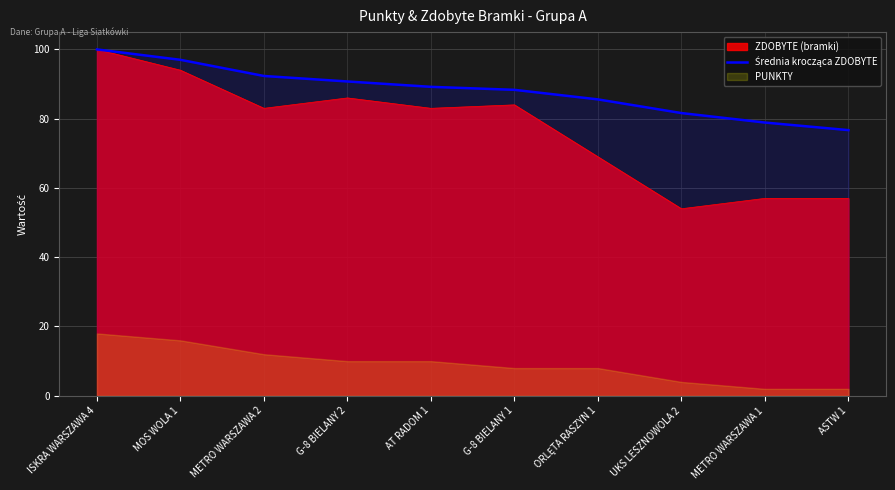

True or false: there are more than 1 points higher than both neighbors.

False